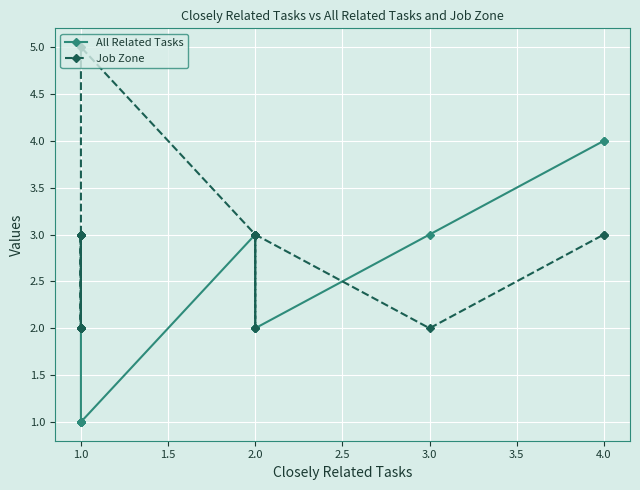

Is it true that All Related Tasks equals 2 at 1.0?

False